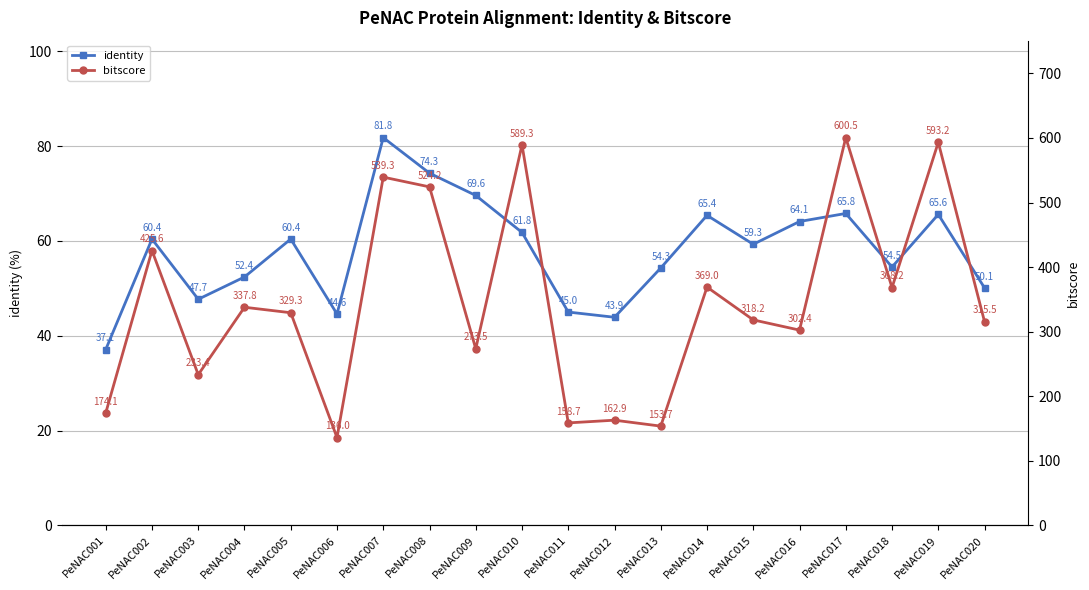

Does the chart have visible grid lines?

Yes